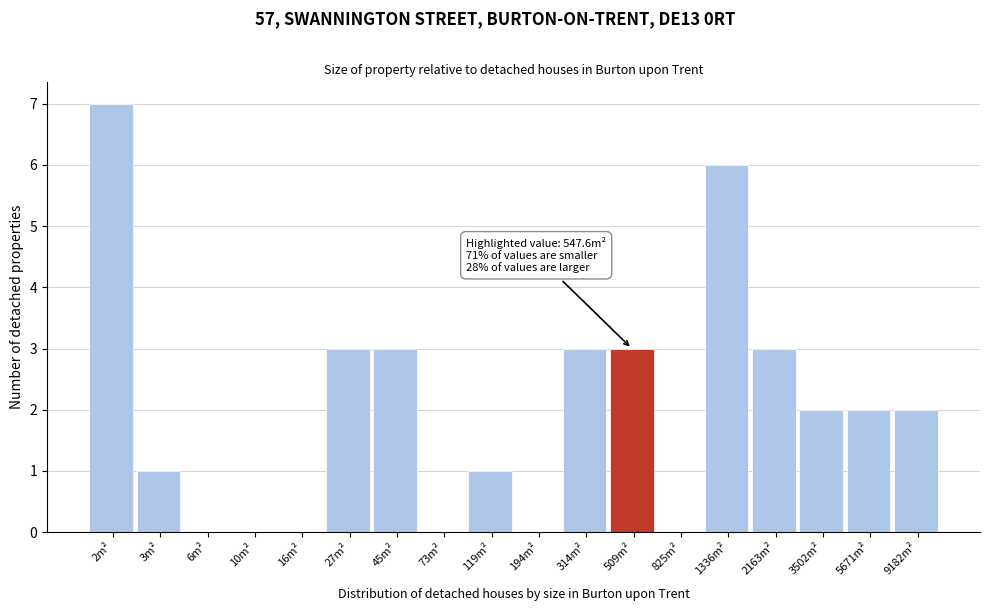

Reading right to left, extract all data points from this chart.

9182m²=2	5671m²=2	3502m²=2	2163m²=3	1336m²=6	825m²=0	509m²=3	314m²=3	194m²=0	119m²=1	73m²=0	45m²=3	27m²=3	16m²=0	10m²=0	6m²=0	3m²=1	2m²=7